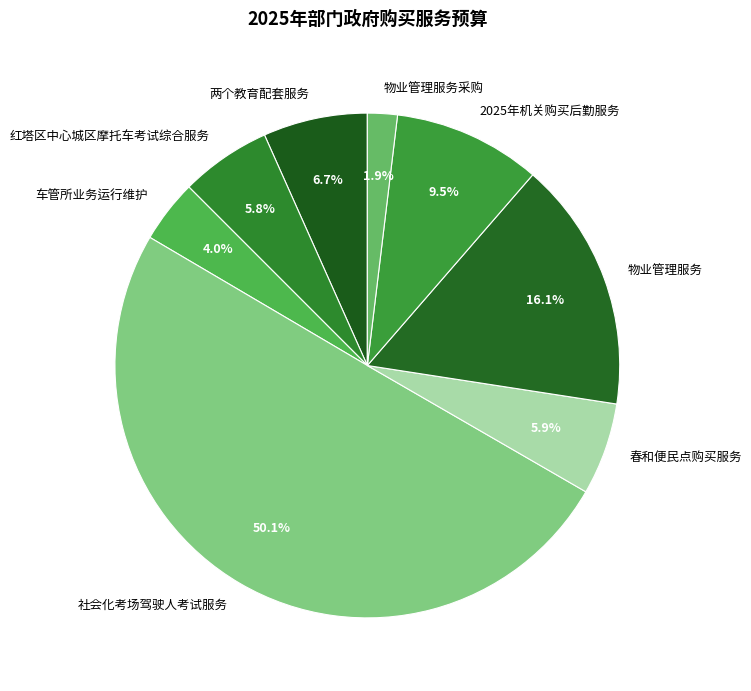

True or false: 红塔区中心城区摩托车考试综合服务 accounts for 1% of the total.

False